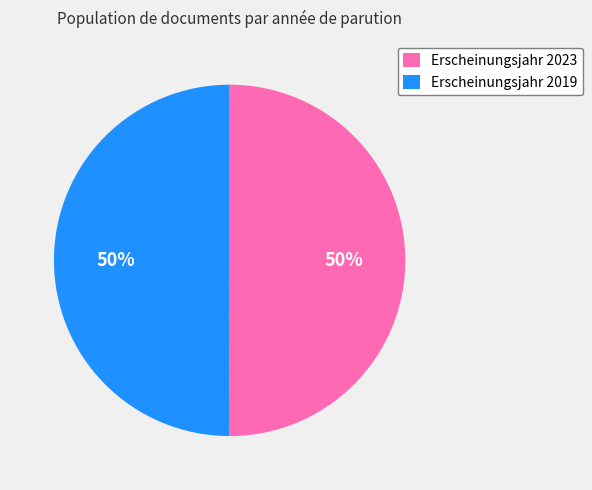

How many slices are in this pie chart?

2